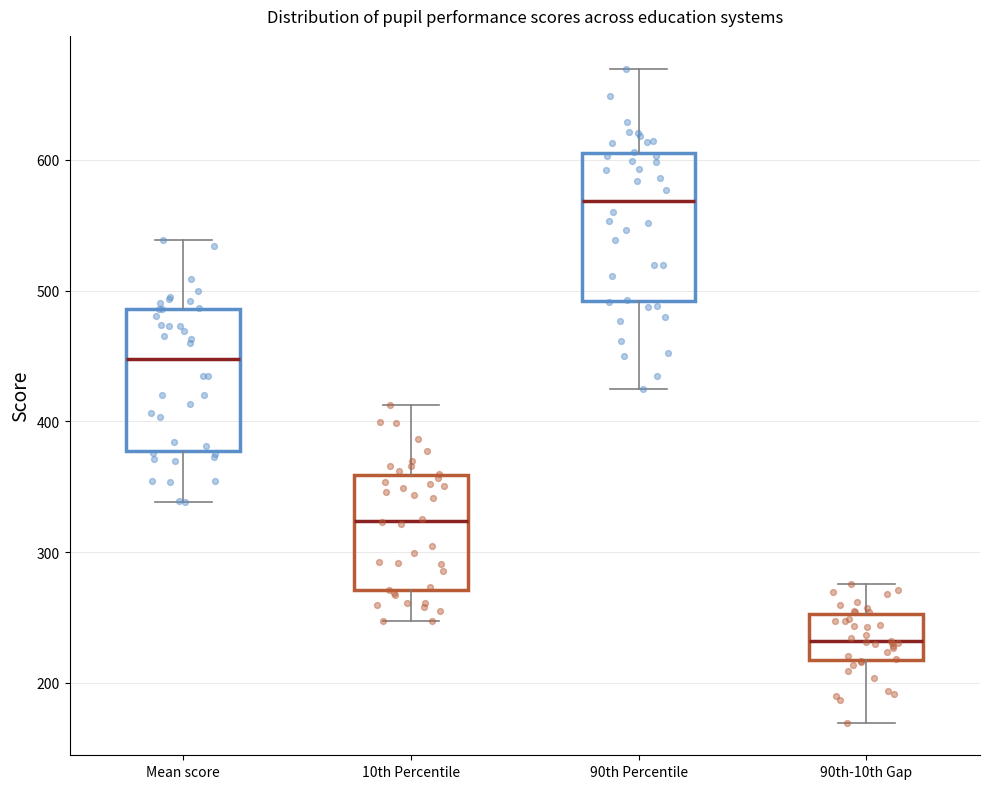

Reading left to right, transcribe this box plot: for each box, give where its median line is, the range the box spans, and where its two whiskers end, as read against the y-axis. The values are not printed on the chart, so give them approximately, as read against the axis.

Mean score: median 450, box 380 to 490, whiskers 340 to 540
10th Percentile: median 320, box 270 to 360, whiskers 250 to 410
90th Percentile: median 570, box 490 to 610, whiskers 420 to 670
90th-10th Gap: median 230, box 220 to 250, whiskers 170 to 280